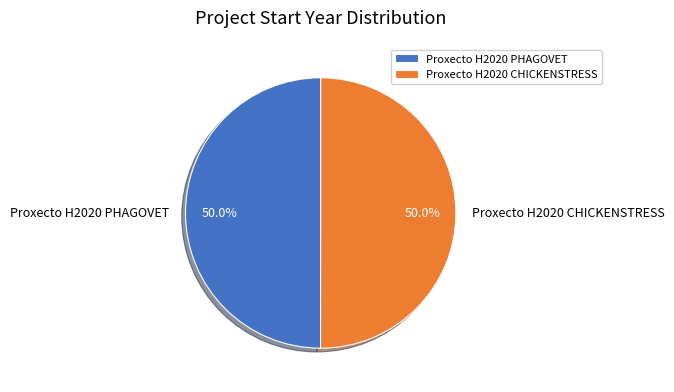

What percentage do Proxecto H2020 PHAGOVET and Proxecto H2020 CHICKENSTRESS together represent?

100.0%